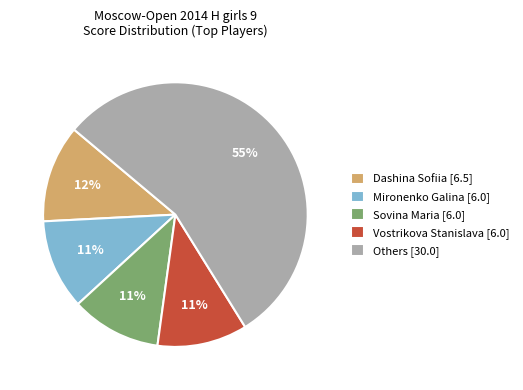

To the nearest percent, what is the average slice percentage?

20%